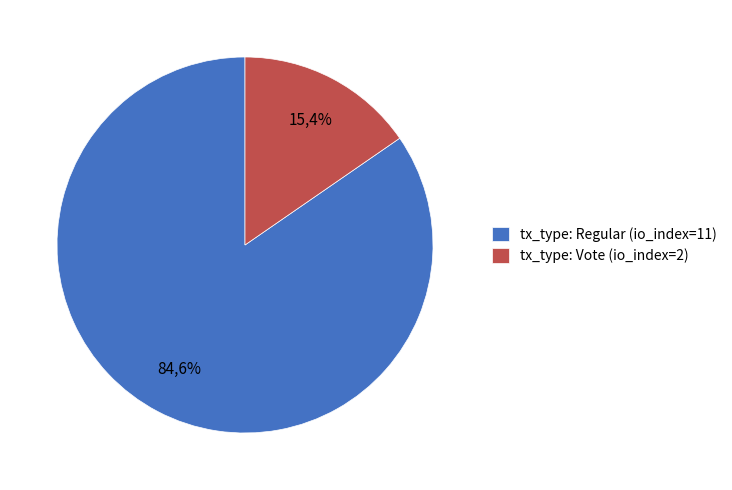

The tx_type: Regular (io_index=11) slice represents 85% of the pie. True or false?

True